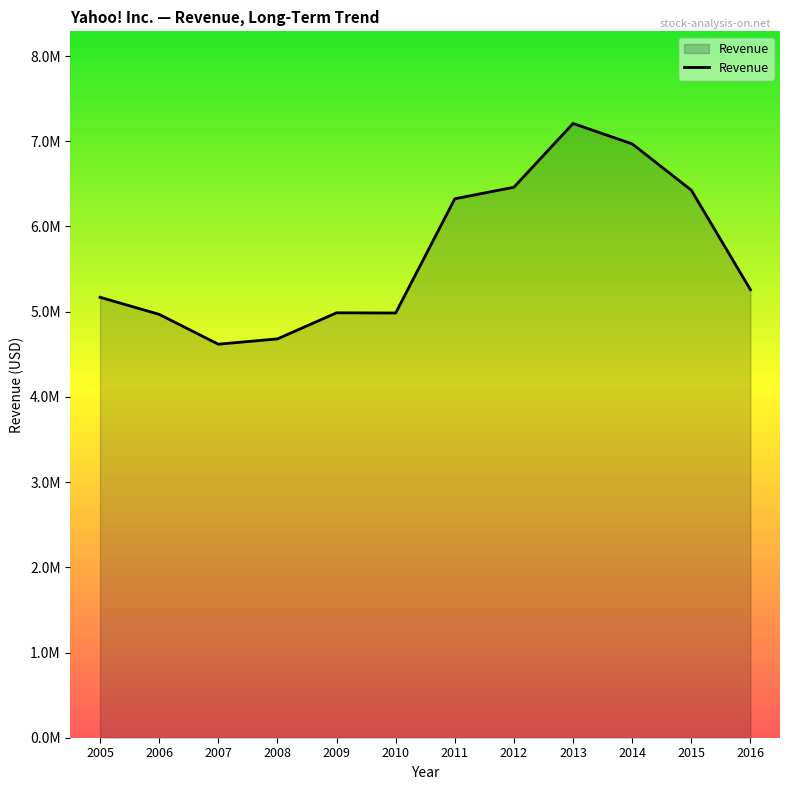

What is the change in value from 2006 to 2014?

+2000973